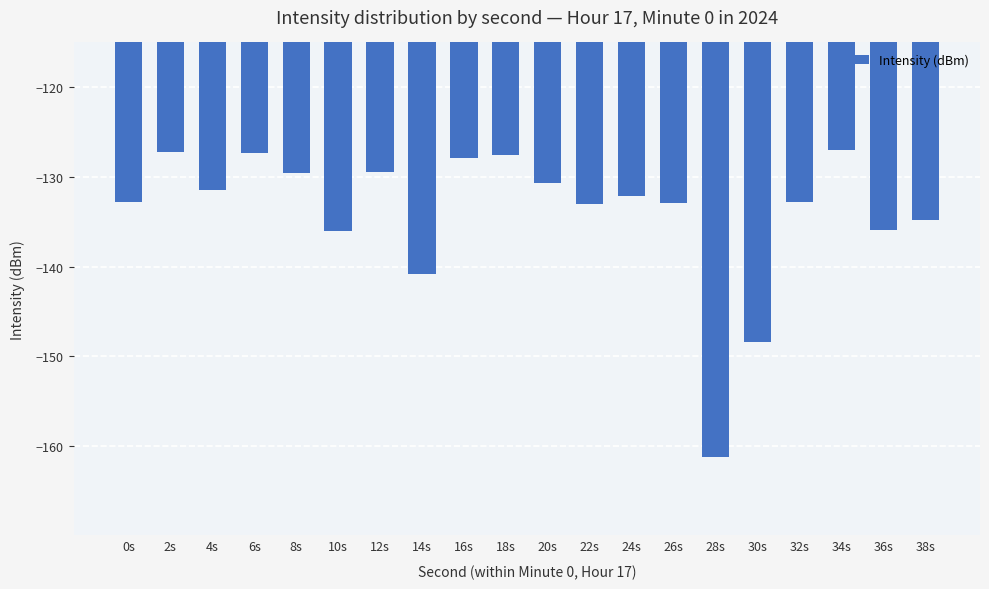

At which label is the value closest to -144?

14s